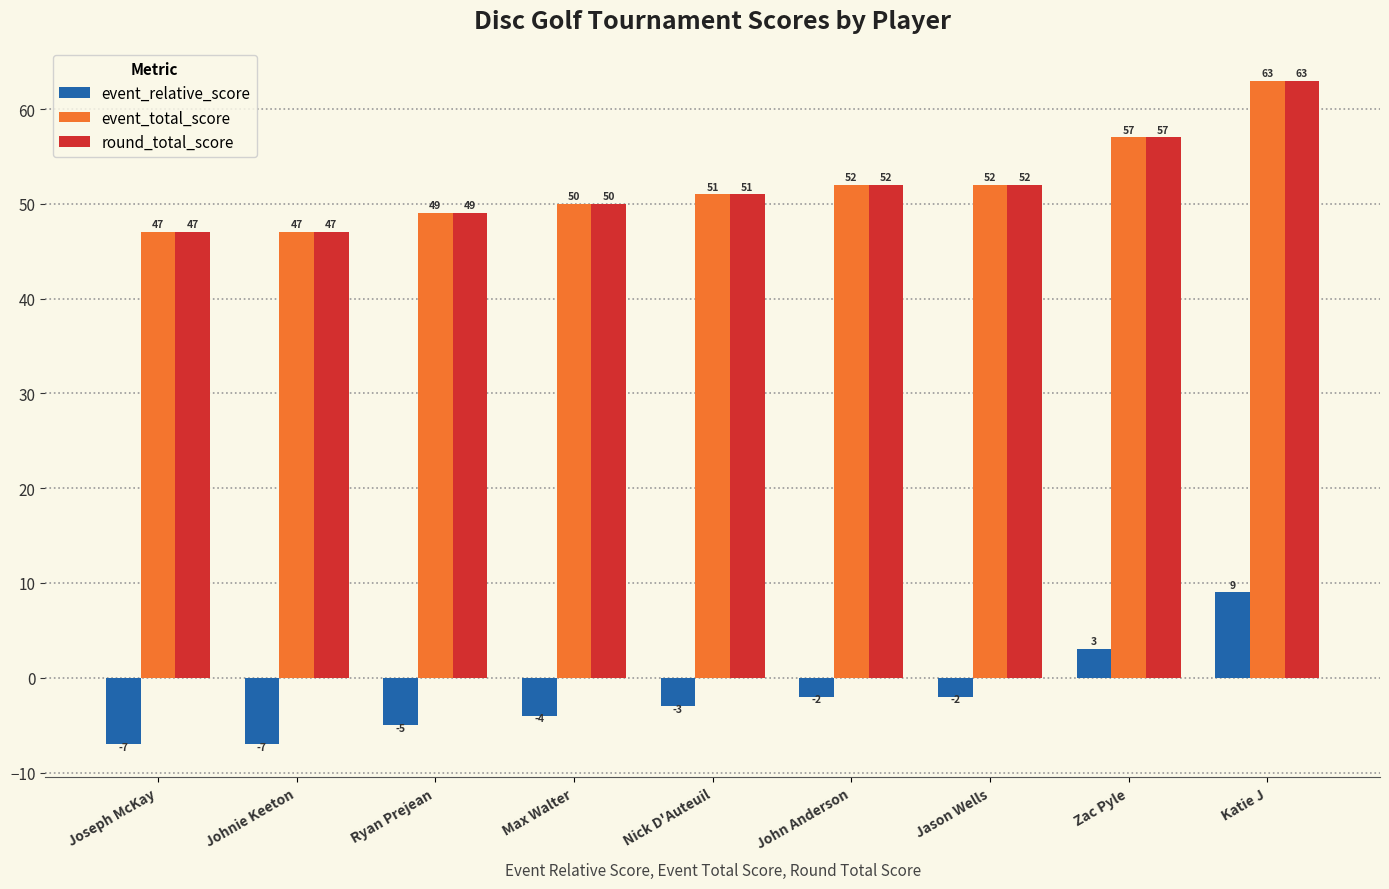

Reading right to left, what are all the values shown in this chart?

event_relative_score: 9	3	-2	-2	-3	-4	-5	-7	-7
event_total_score: 63	57	52	52	51	50	49	47	47
round_total_score: 63	57	52	52	51	50	49	47	47